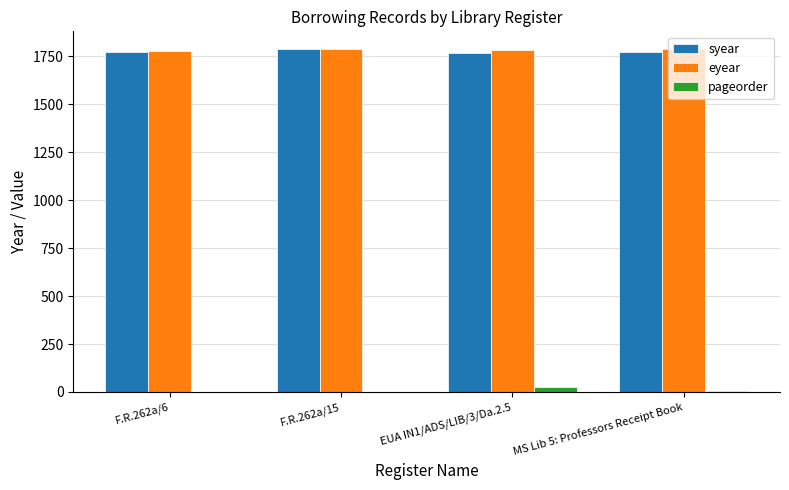

What is the sum of all eyear values?

7136